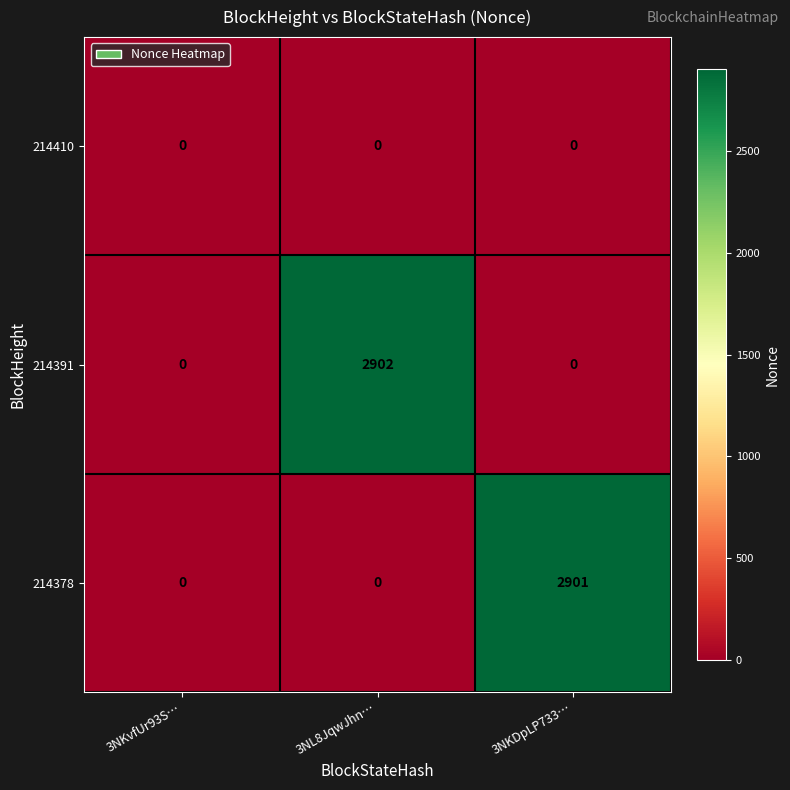

What is the maximum value shown in the chart?

2902